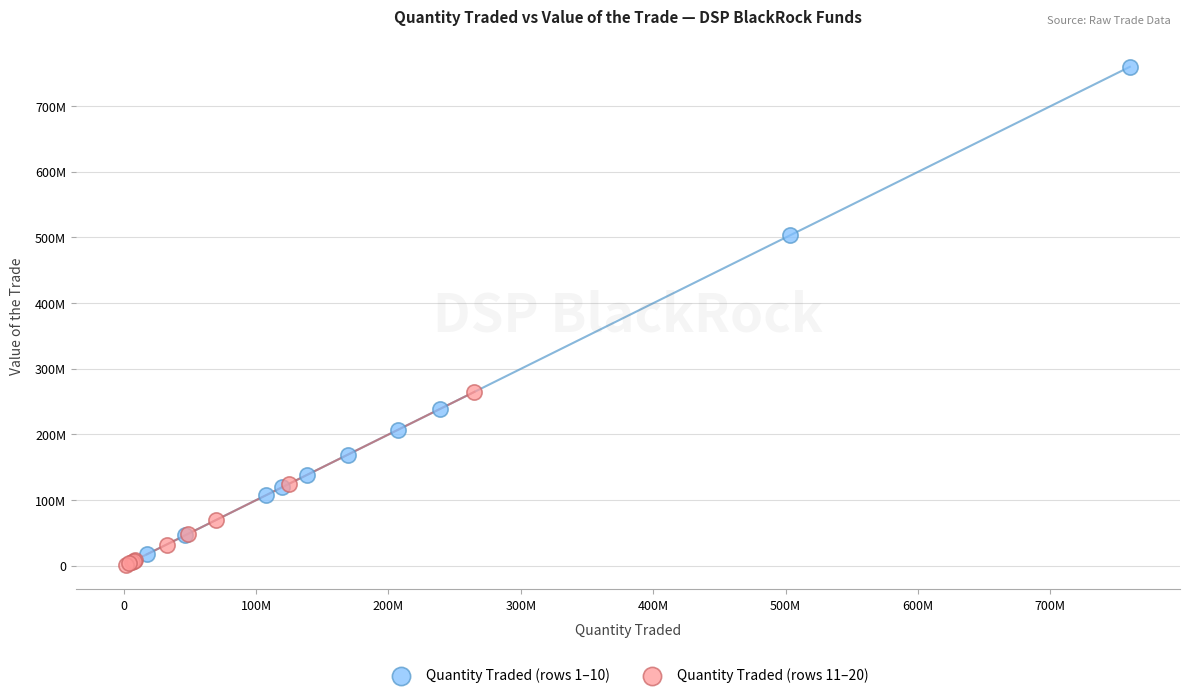

Which series reaches the minimum Y coordinate?

Quantity Traded (rows 11–20)